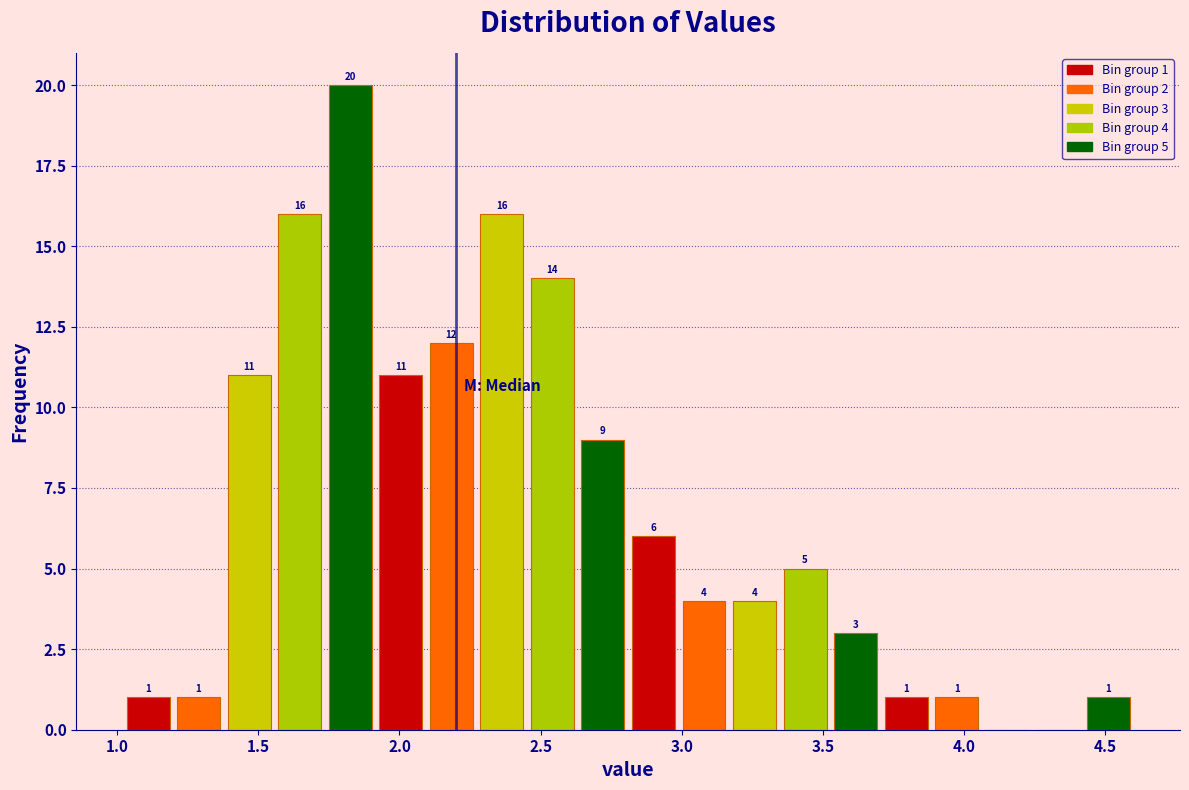

Read against the x-axis, roughly where is the centre of the tallest bar?

1.85